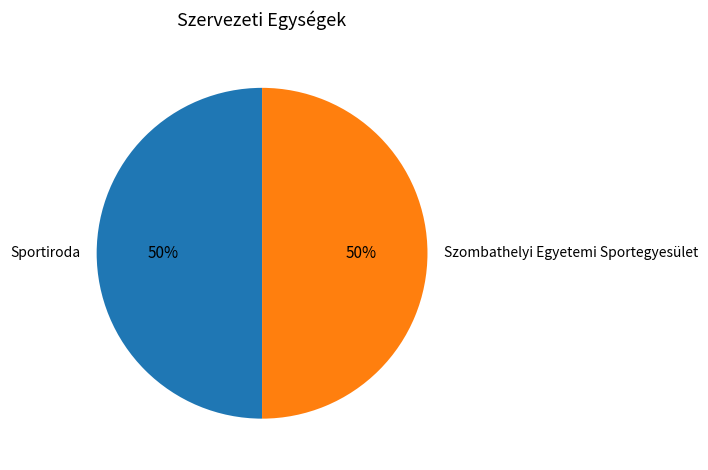

The Szombathelyi Egyetemi Sportegyesület slice represents 50% of the pie. True or false?

True